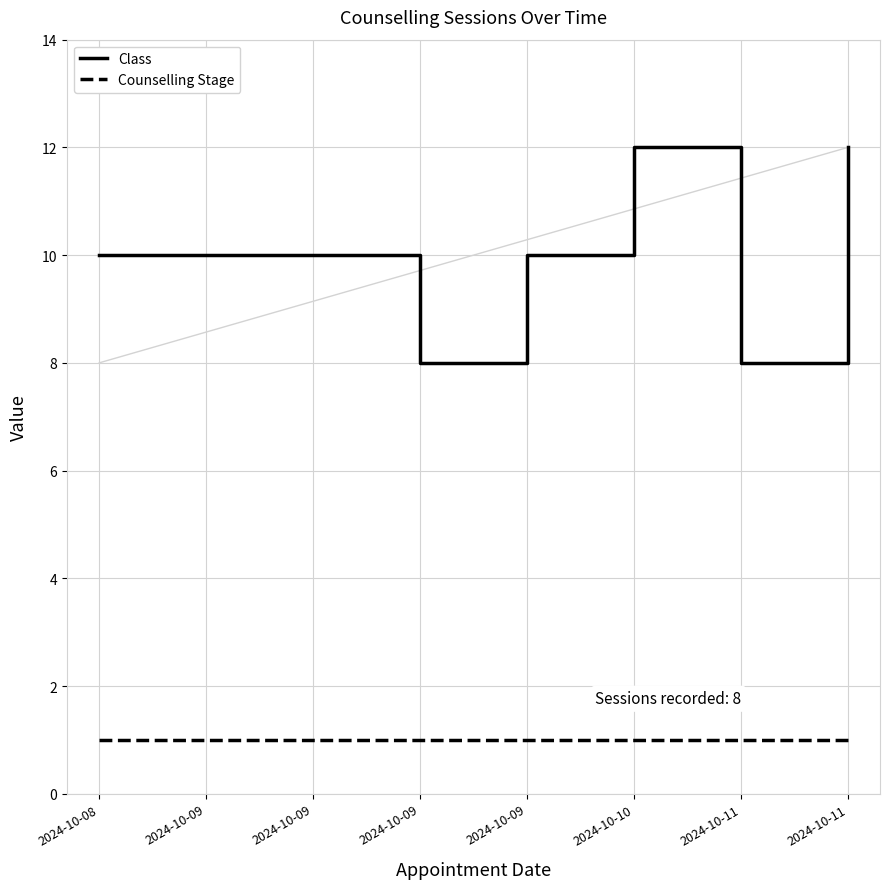

Does the chart display data point markers on the line(s)?

No